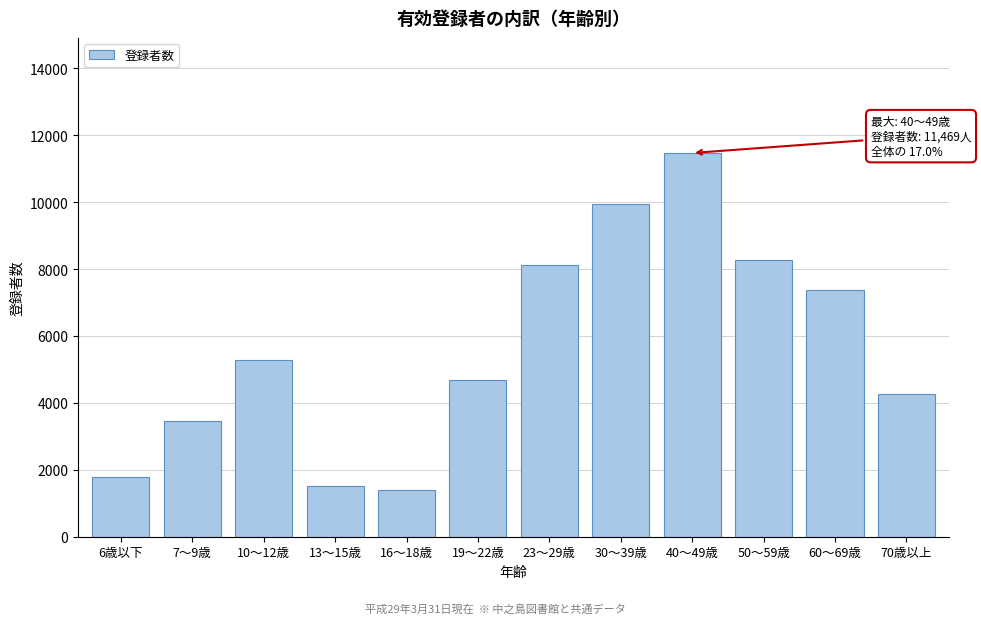

Reading right to left, what are all the values shown in this chart?

70歳以上=4262	60～69歳=7381	50～59歳=8272	40～49歳=11469	30～39歳=9954	23～29歳=8109	19～22歳=4694	16～18歳=1388	13～15歳=1504	10～12歳=5284	7～9歳=3453	6歳以下=1794